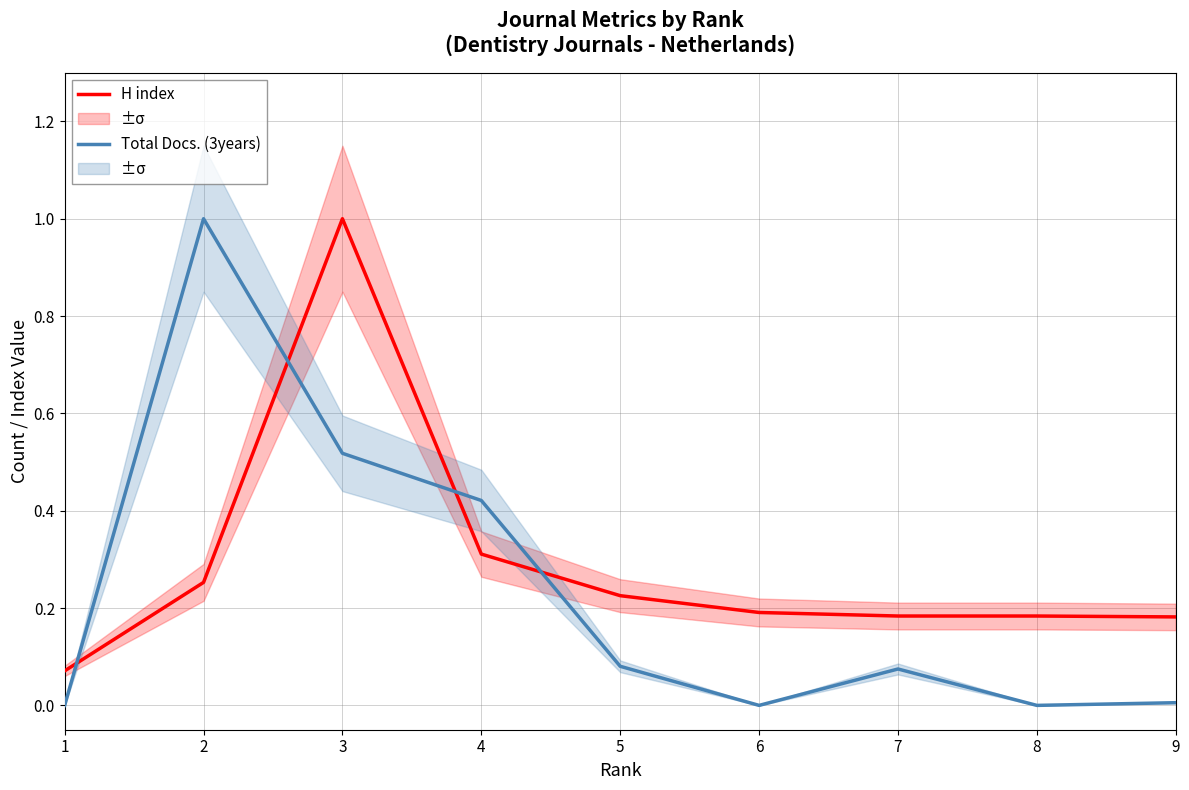

What is the value of the H index point at the 2nd from the left?

0.3